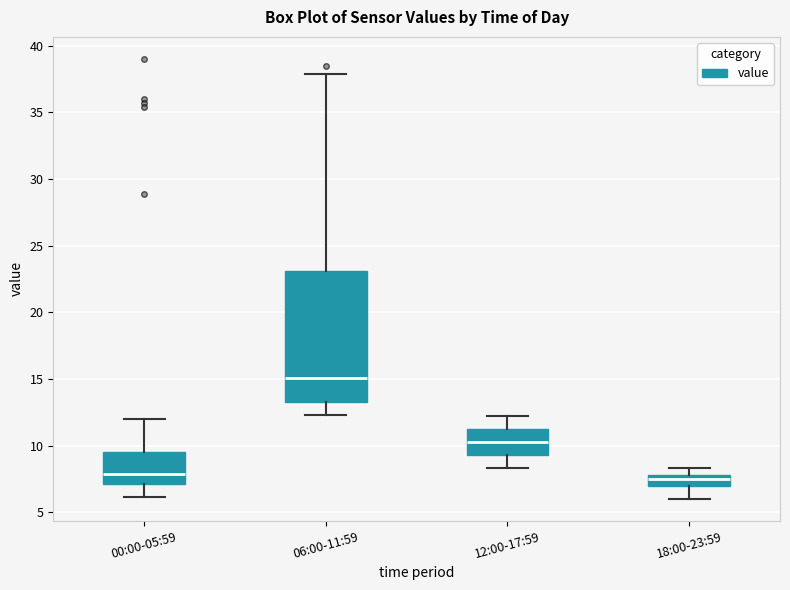

Comparing the boxes themselves (not the whiskers), which one is the tallest?

06:00-11:59